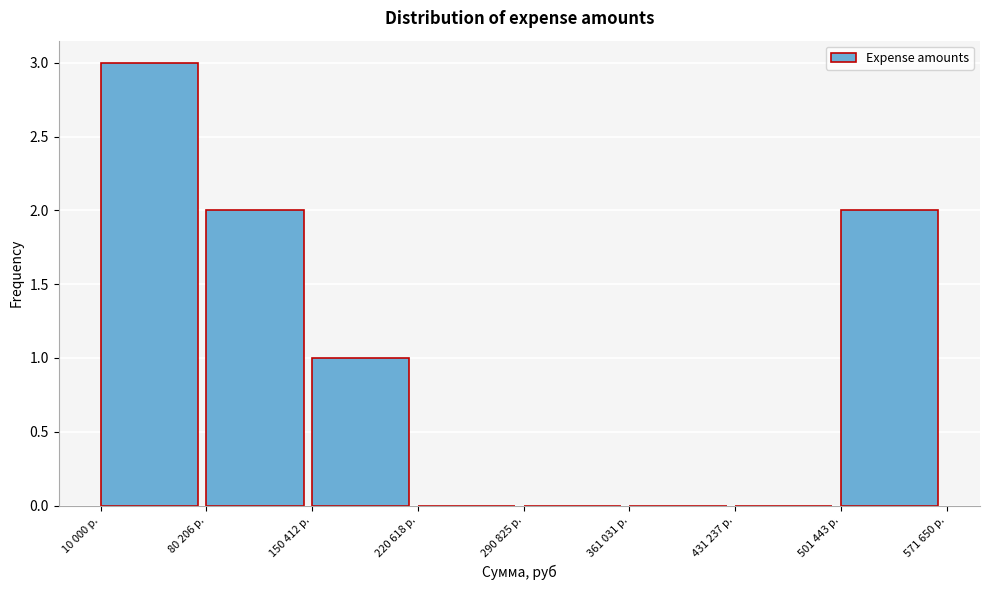

Reading left to right, transcribe all the data shown in this chart.

10 000 р.=3	80 206 р.=2	150 412 р.=1	220 618 р.=0	290 825 р.=0	361 031 р.=0	431 237 р.=0	501 443 р.=2